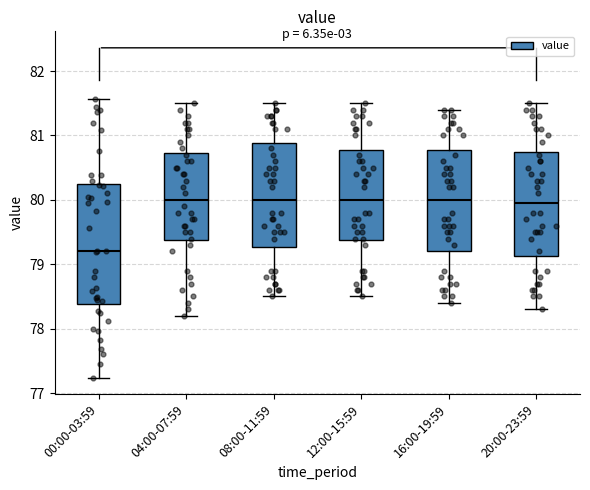

Reading left to right, transcribe this box plot: for each box, give where its median line is, the range the box spans, and where its two whiskers end, as read against the y-axis. The values are not printed on the chart, so give them approximately, as read against the axis.

00:00-03:59: median 79.2, box 78.4 to 80.2, whiskers 77.2 to 81.6
04:00-07:59: median 80.0, box 79.4 to 80.7, whiskers 78.2 to 81.5
08:00-11:59: median 80.0, box 79.3 to 80.9, whiskers 78.5 to 81.5
12:00-15:59: median 80.0, box 79.4 to 80.8, whiskers 78.5 to 81.5
16:00-19:59: median 80.0, box 79.2 to 80.8, whiskers 78.4 to 81.4
20:00-23:59: median 80.0, box 79.1 to 80.8, whiskers 78.3 to 81.5